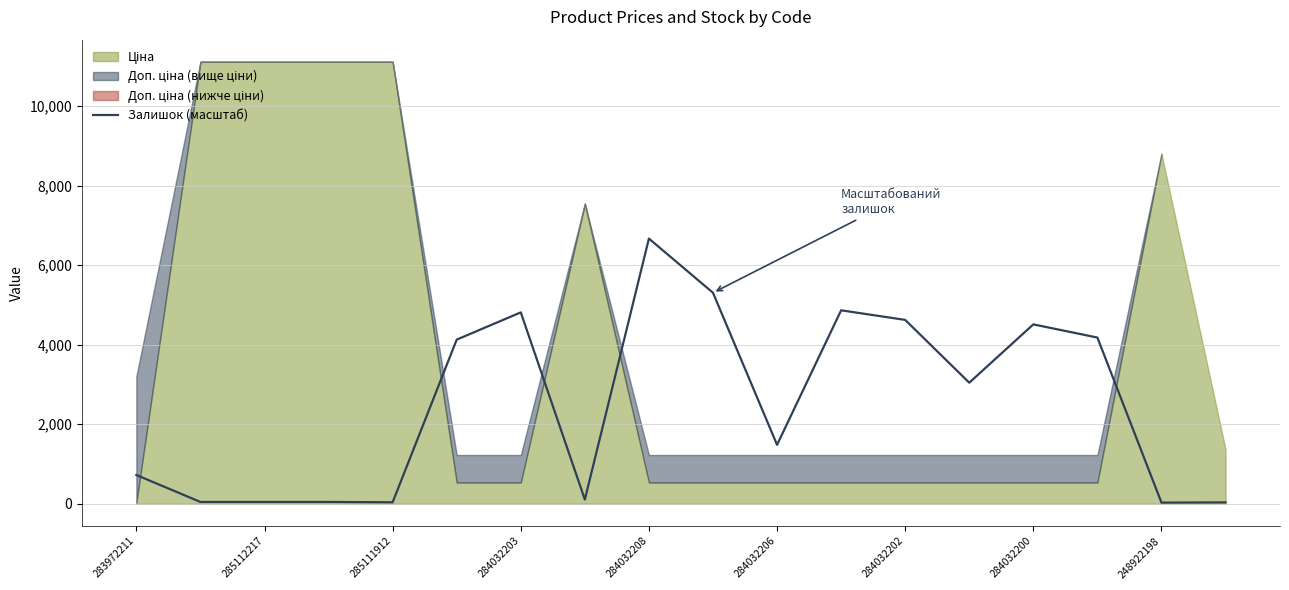

Is it true that Залишок (масштаб) equals 3226.8 at 284032203?

False